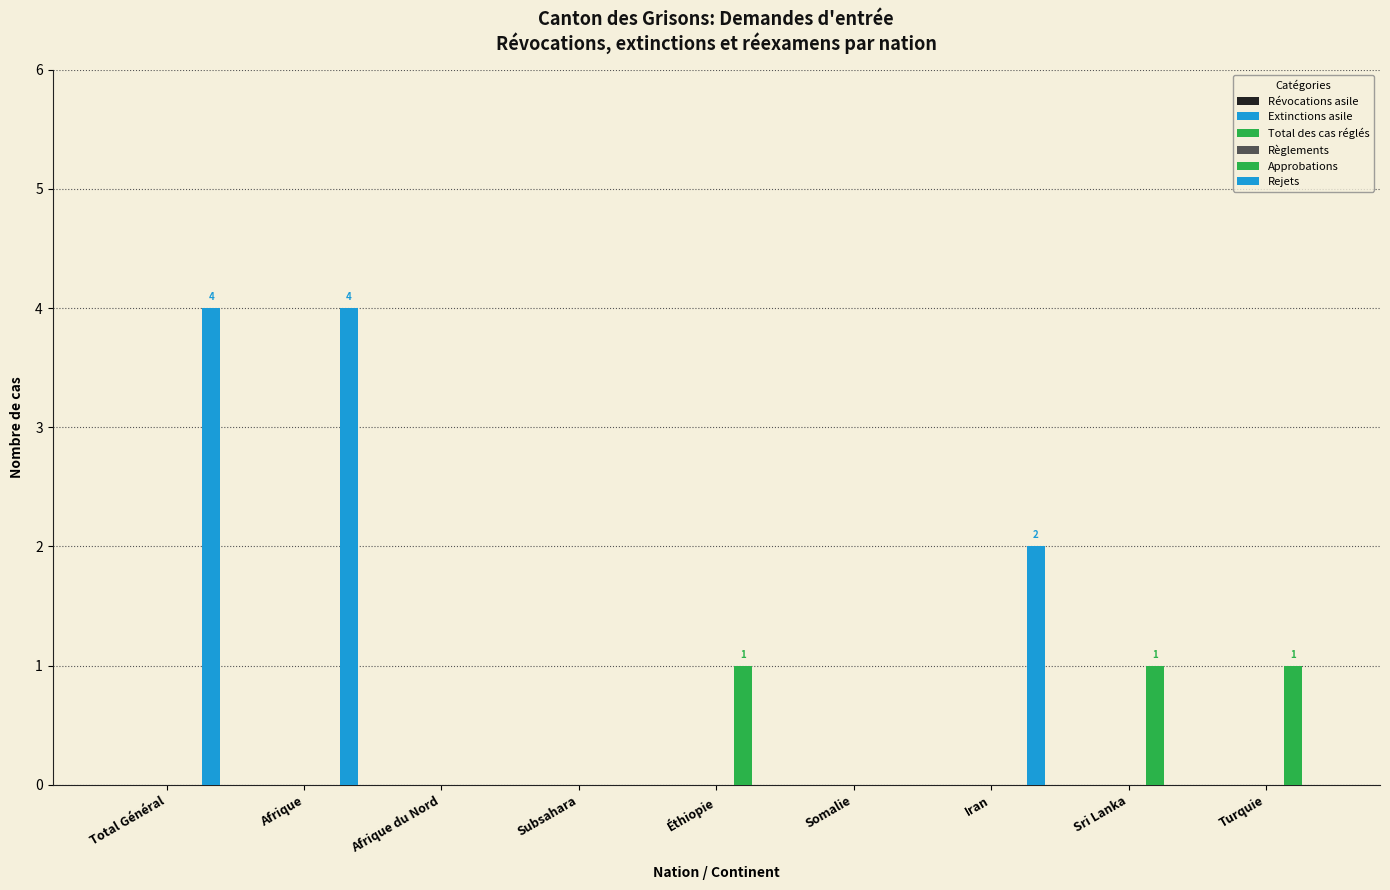

Reading left to right, what are all the values shown in this chart?

Révocations asile: Total Général=0	Afrique=0	Afrique du Nord=0	Subsahara=0	Éthiopie=0	Somalie=0	Iran=0	Sri Lanka=0	Turquie=0
Extinctions asile: Total Général=0	Afrique=0	Afrique du Nord=0	Subsahara=0	Éthiopie=0	Somalie=0	Iran=0	Sri Lanka=0	Turquie=0
Total des cas réglés: Total Général=0	Afrique=0	Afrique du Nord=0	Subsahara=0	Éthiopie=0	Somalie=0	Iran=0	Sri Lanka=0	Turquie=0
Règlements: Total Général=0	Afrique=0	Afrique du Nord=0	Subsahara=0	Éthiopie=0	Somalie=0	Iran=0	Sri Lanka=0	Turquie=0
Approbations: Total Général=0	Afrique=0	Afrique du Nord=0	Subsahara=0	Éthiopie=1	Somalie=0	Iran=0	Sri Lanka=1	Turquie=1
Rejets: Total Général=4	Afrique=4	Afrique du Nord=0	Subsahara=0	Éthiopie=0	Somalie=0	Iran=2	Sri Lanka=0	Turquie=0